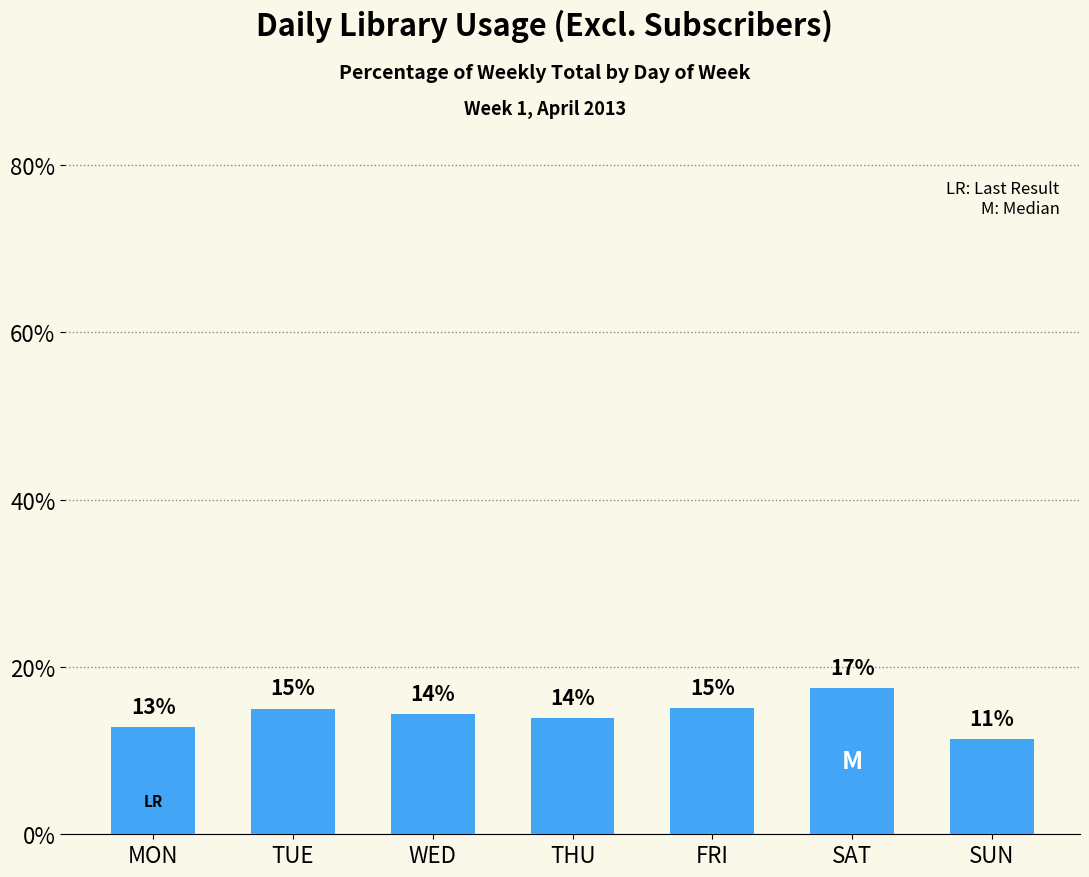

How many bars are there in total?

7